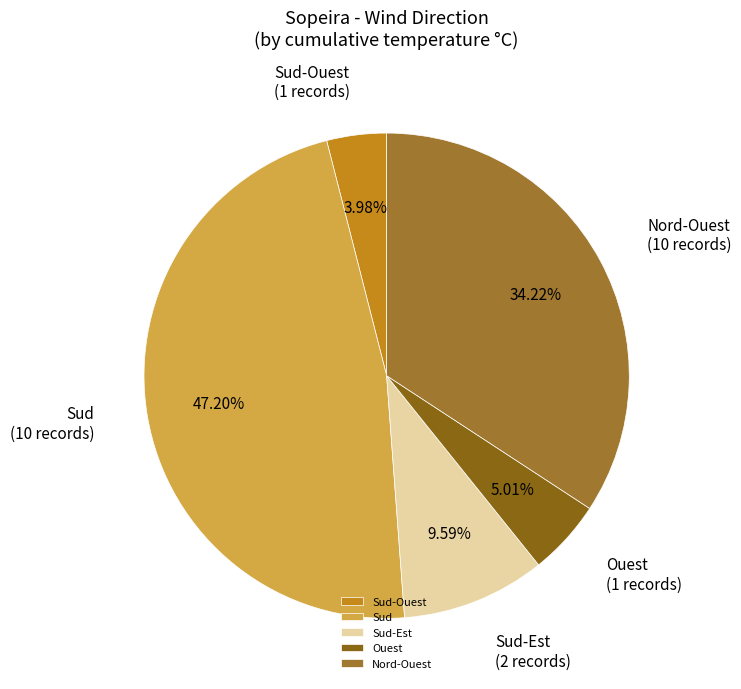

Rank the categories by value from lowest to highest.

Sud-Ouest, Ouest, Sud-Est, Nord-Ouest, Sud